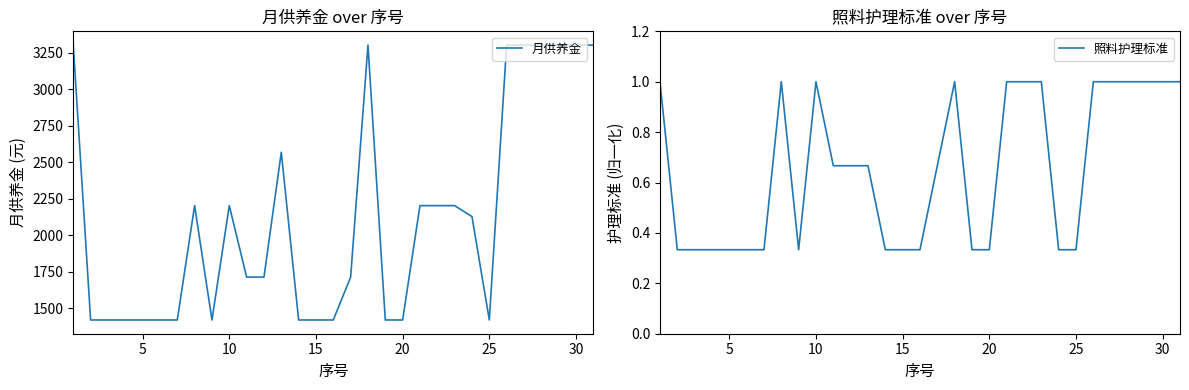

What is the difference between the maximum and minimum values in the 月供养金 series?

1885